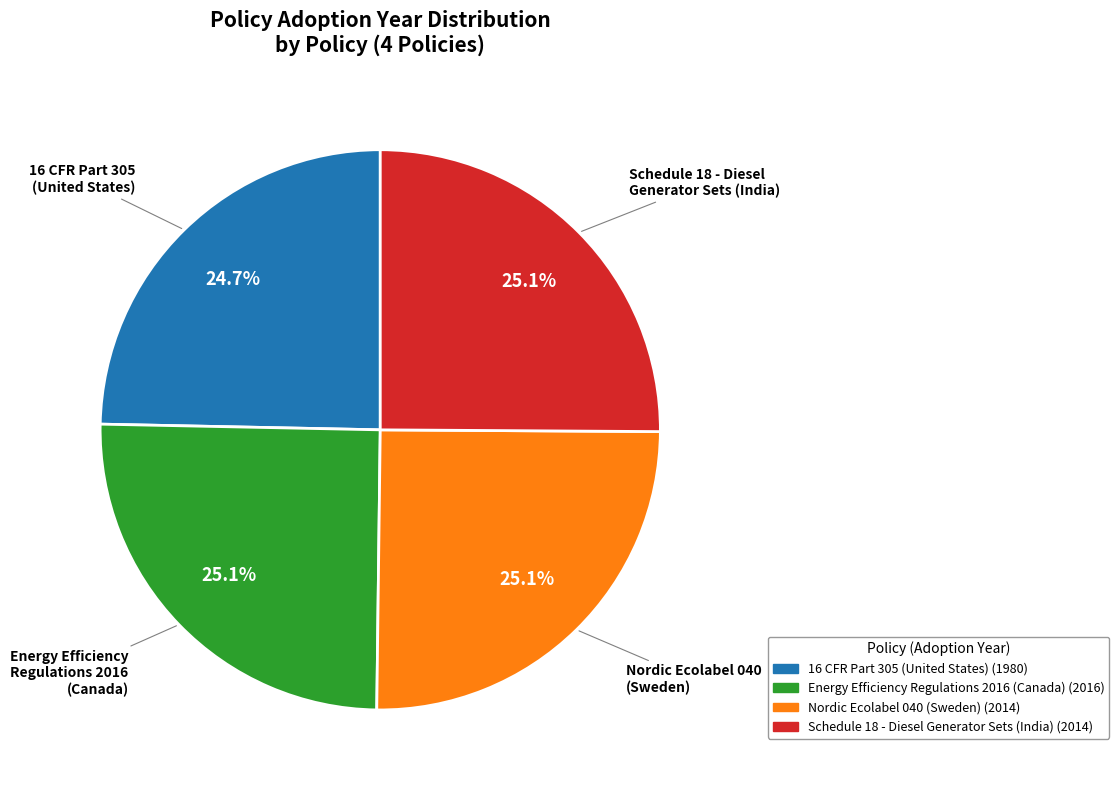

Approximately how many times larger is the value at Schedule 18 - Diesel Generator Sets (India) compared to Energy Efficiency Regulations 2016 (Canada)?

1.0